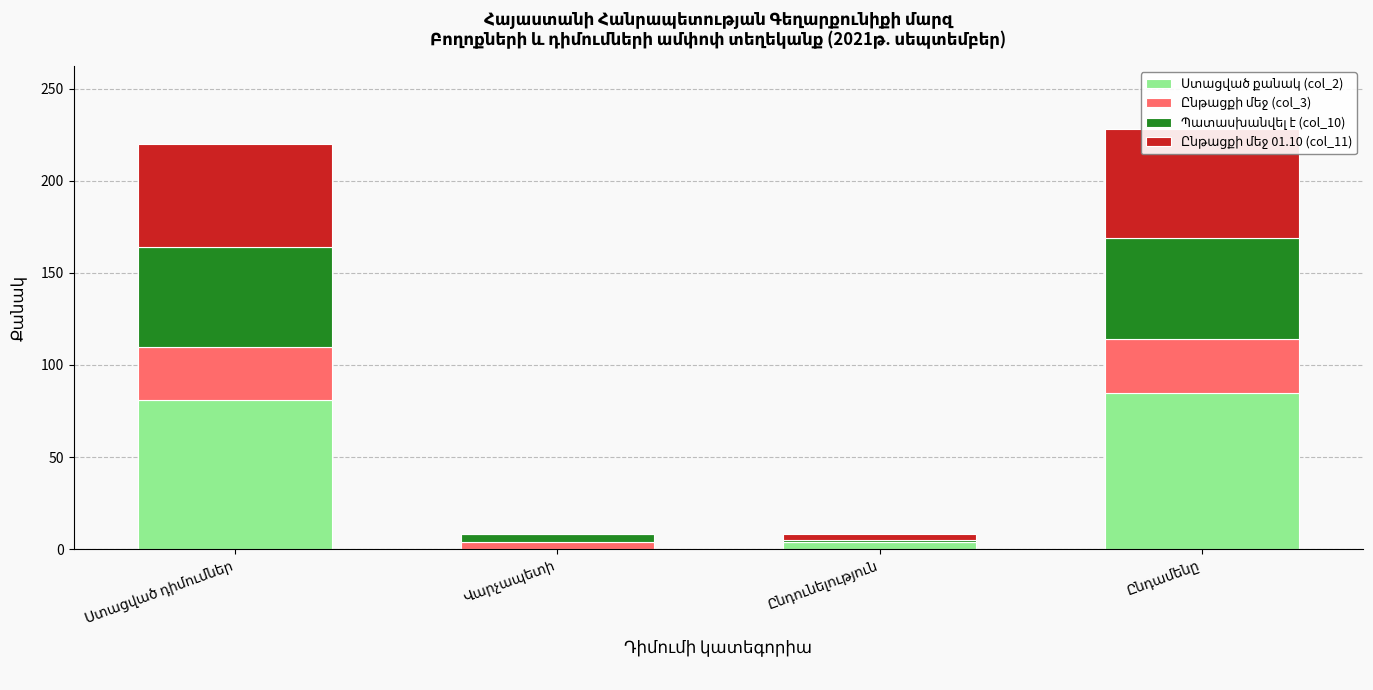

How many data points does each series have?

4